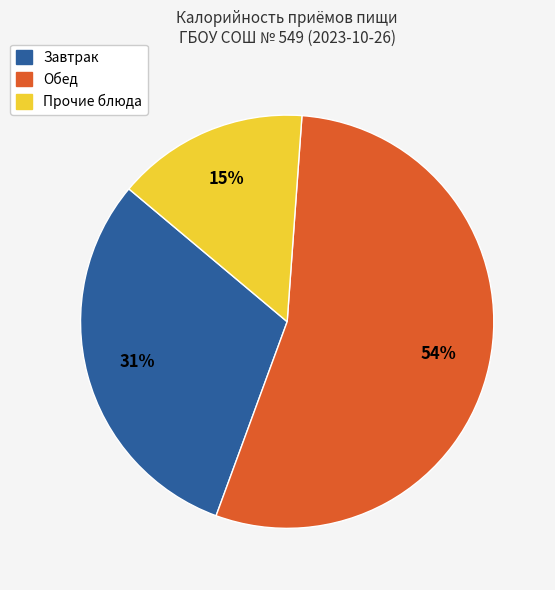

Is it true that Обед is 63% of the pie?

False